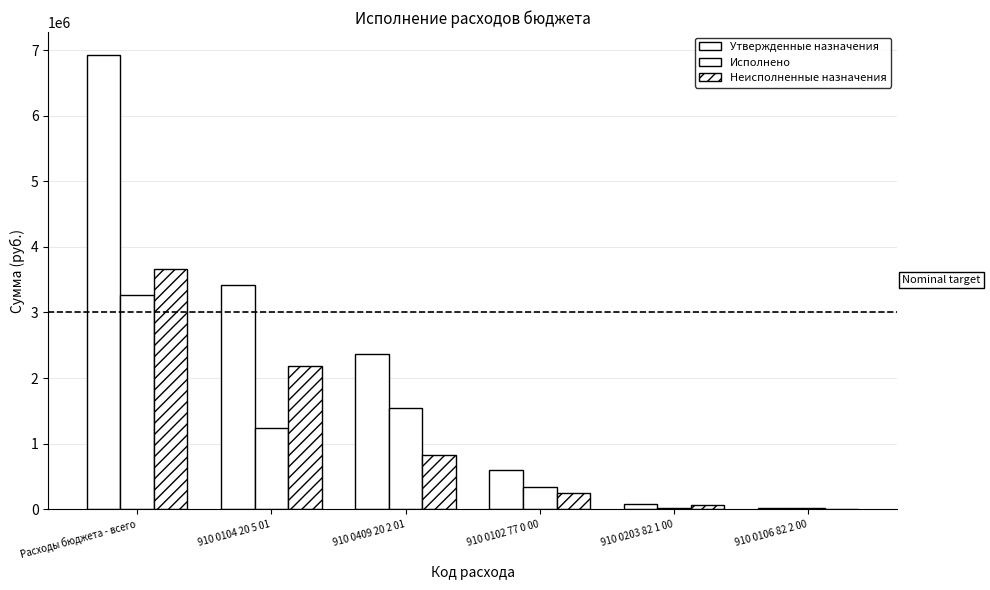

How many values in the Неисполненные назначения series exceed 820348?

3